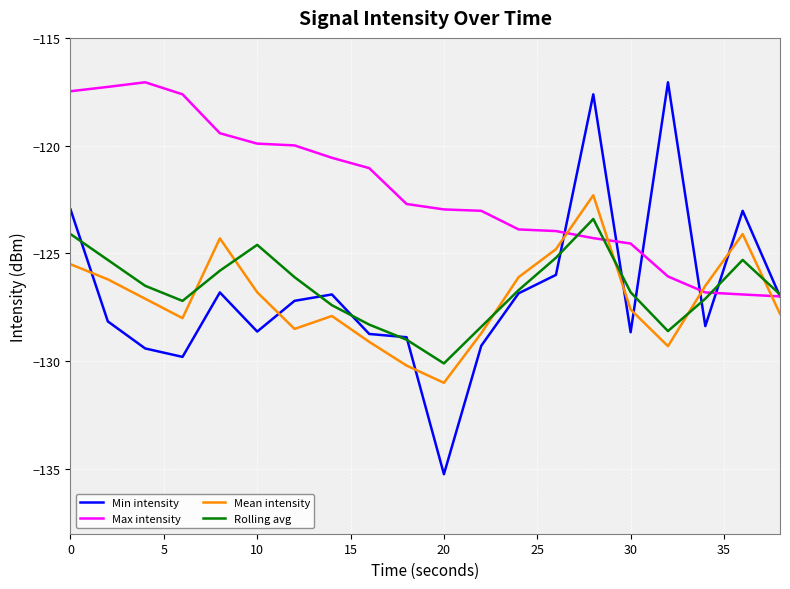

Which series ends up on top after the final intersection of Max intensity and Mean intensity?

Max intensity